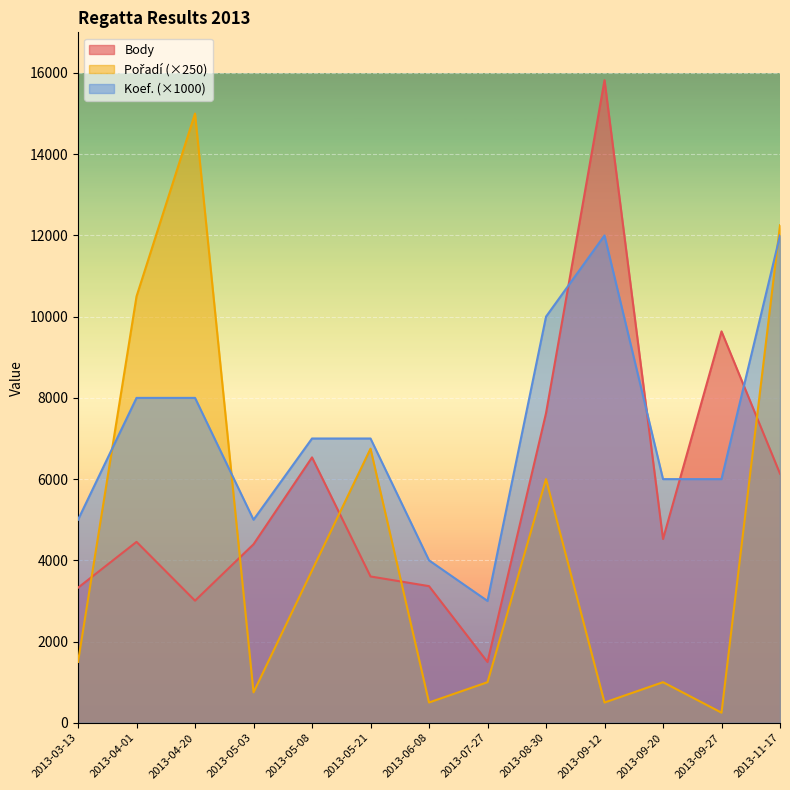

Does the chart display data point markers on the line(s)?

No